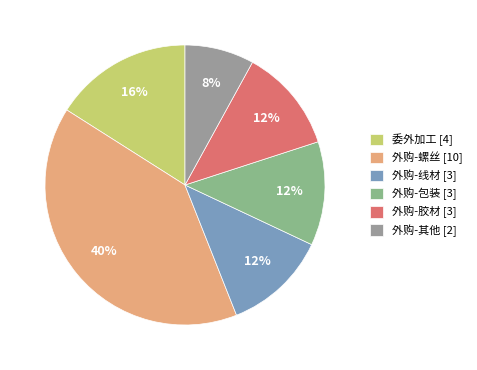

How many segments does this pie chart have?

6